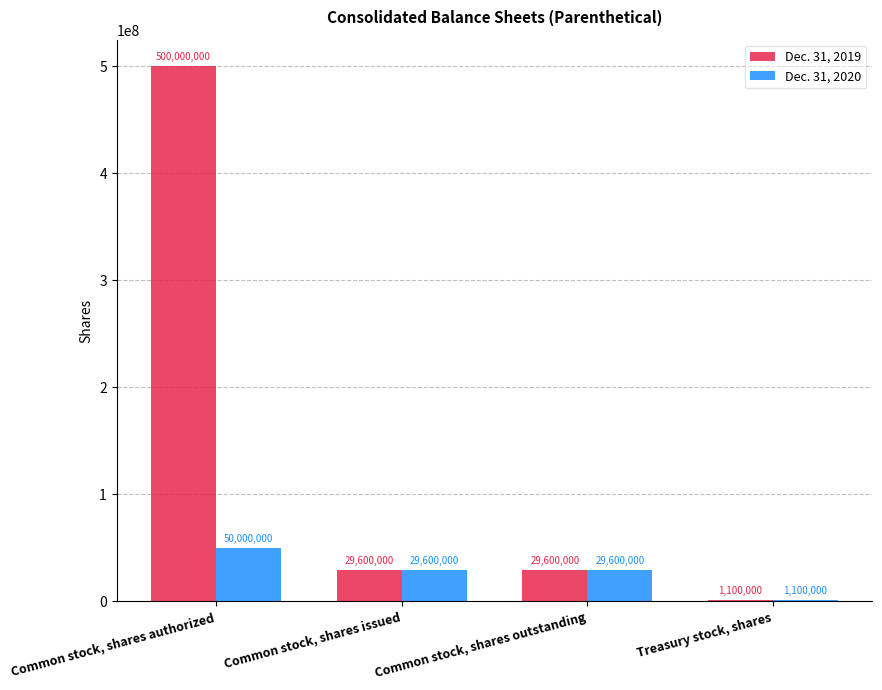

Which series has the largest total across all categories?

Dec. 31, 2019